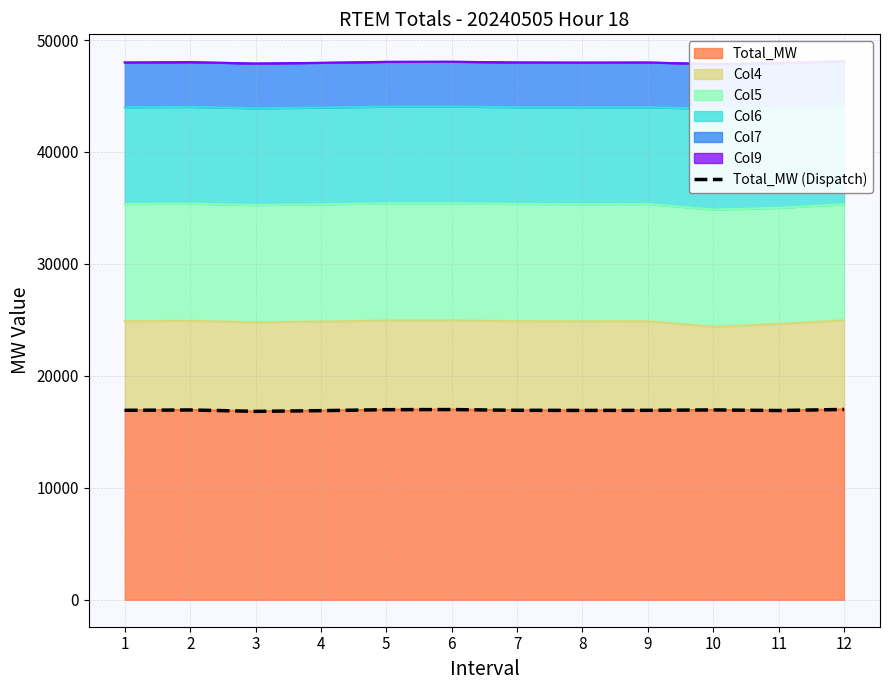

What is the sum of all values?

203212.1